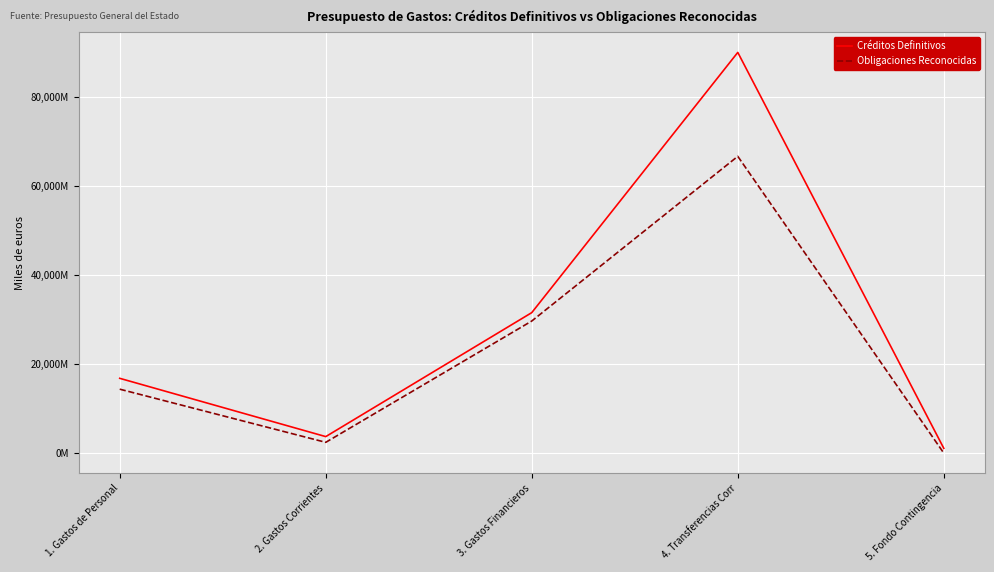

Is it true that Obligaciones Reconocidas equals 0 at 5. Fondo Contingencia?

True